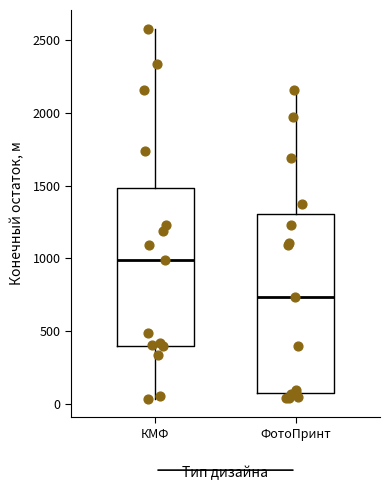

Reading left to right, transcribe this box plot: for each box, give where its median line is, the range the box spans, and where its two whiskers end, as read against the y-axis. The values are not printed on the chart, so give them approximately, as read against the axis.

КМФ: median 1000, box 400 to 1500, whiskers 50 to 2600
ФотоПринт: median 750, box 50 to 1300, whiskers 50 (just below the box's lower edge) to 2150